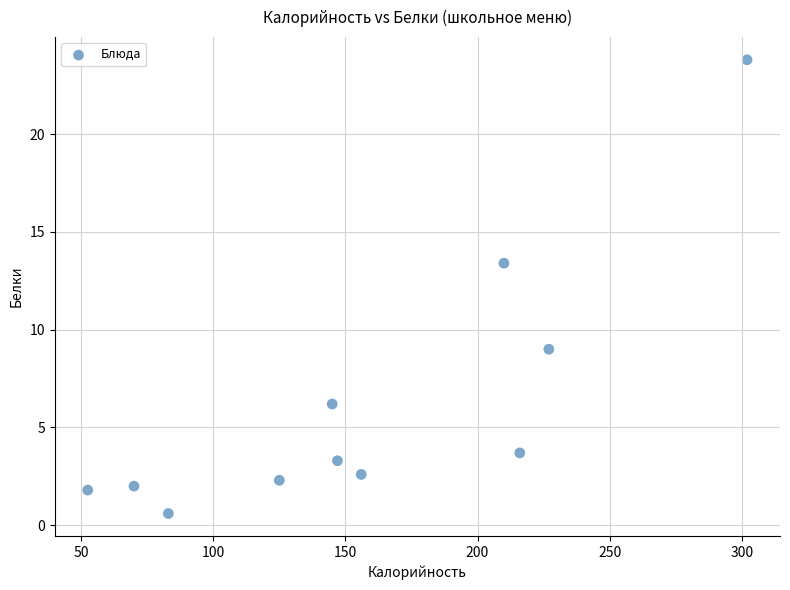

What Y value in the scatter plot is closest to 12?

13.4